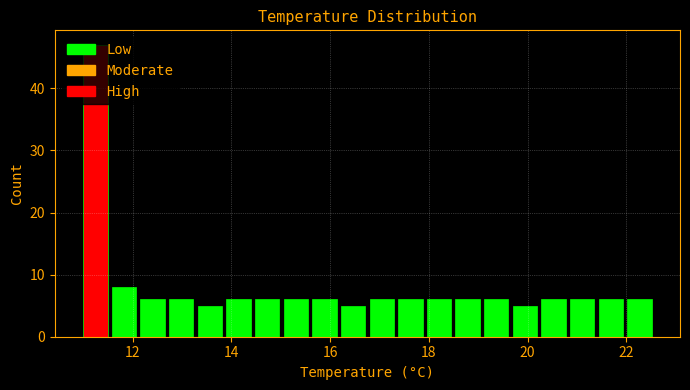

Read against the x-axis, roughly where is the centre of the tallest bar?

11.2